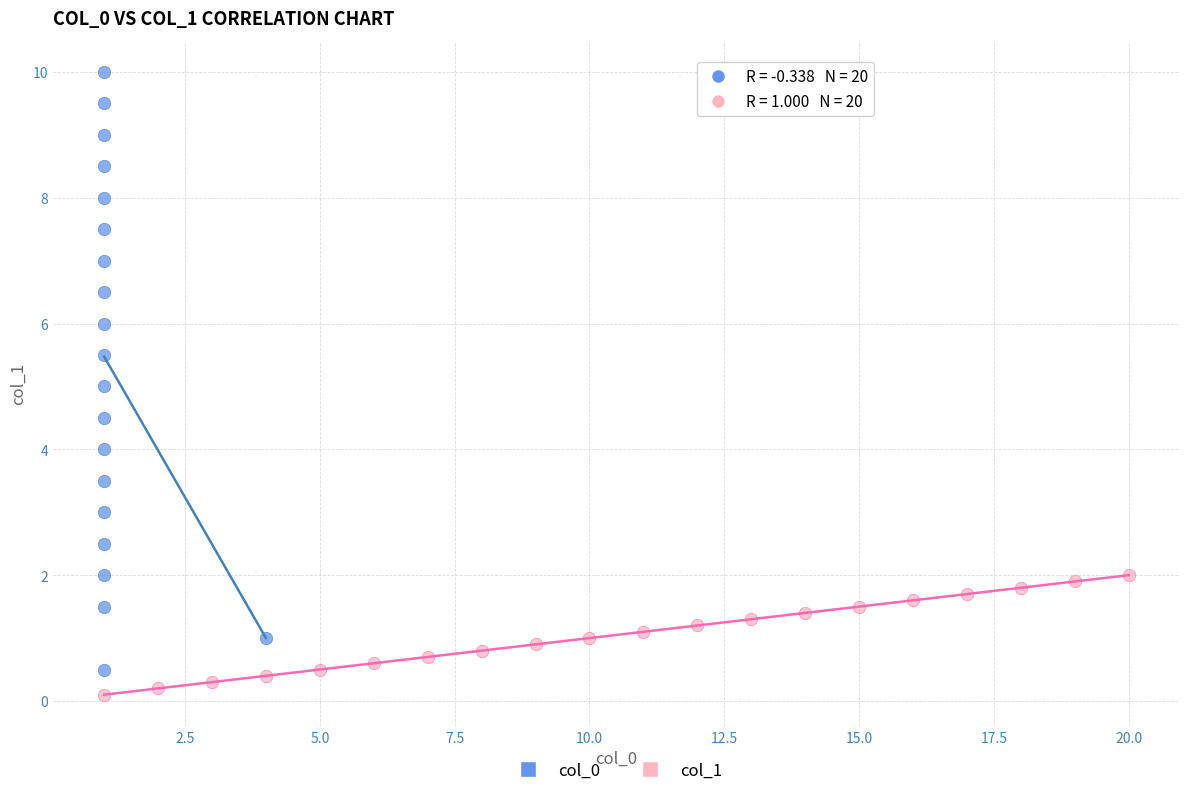

Which series has the largest Y range (max minus min)?

col_0